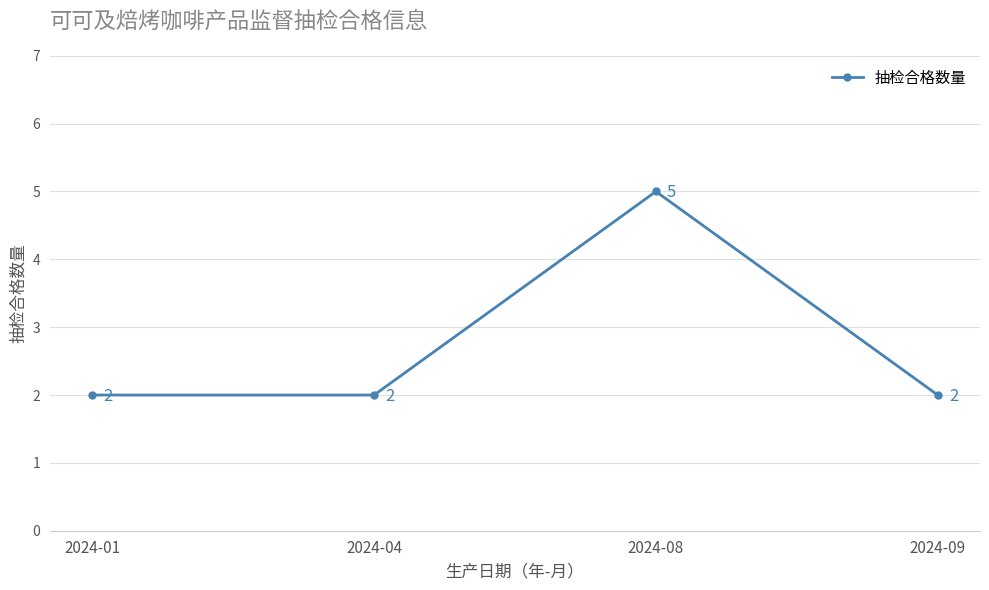

Where is the first local maximum?

2024-08